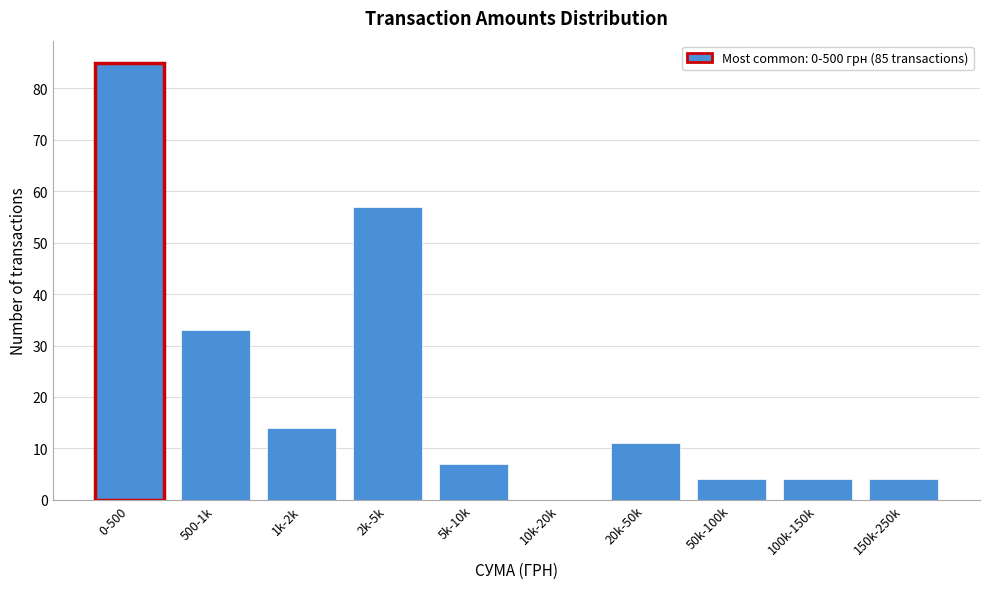

Reading left to right, transcribe all the data shown in this chart.

0-500=85	500-1k=33	1k-2k=14	2k-5k=57	5k-10k=7	10k-20k=0	20k-50k=11	50k-100k=4	100k-150k=4	150k-250k=4